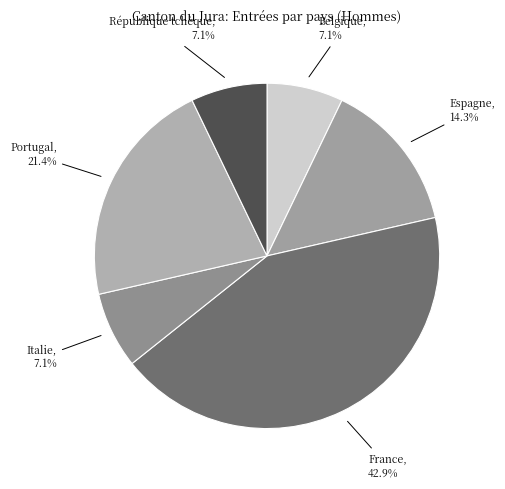

To the nearest percent, what is the difference between the largest and smallest slice percentages?

36%